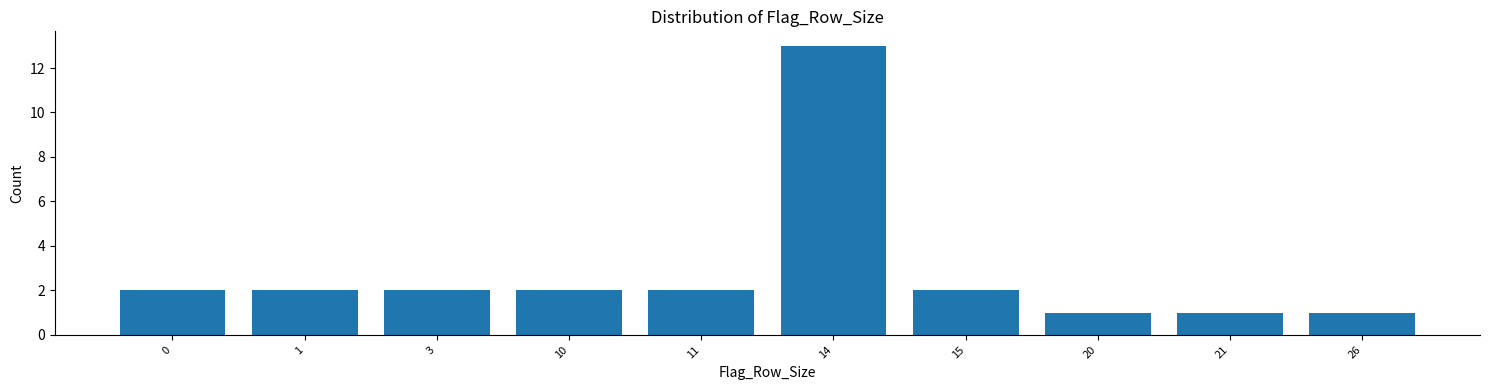

Reading right to left, list all the values displayed in this chart.

26=1	21=1	20=1	15=2	14=13	11=2	10=2	3=2	1=2	0=2